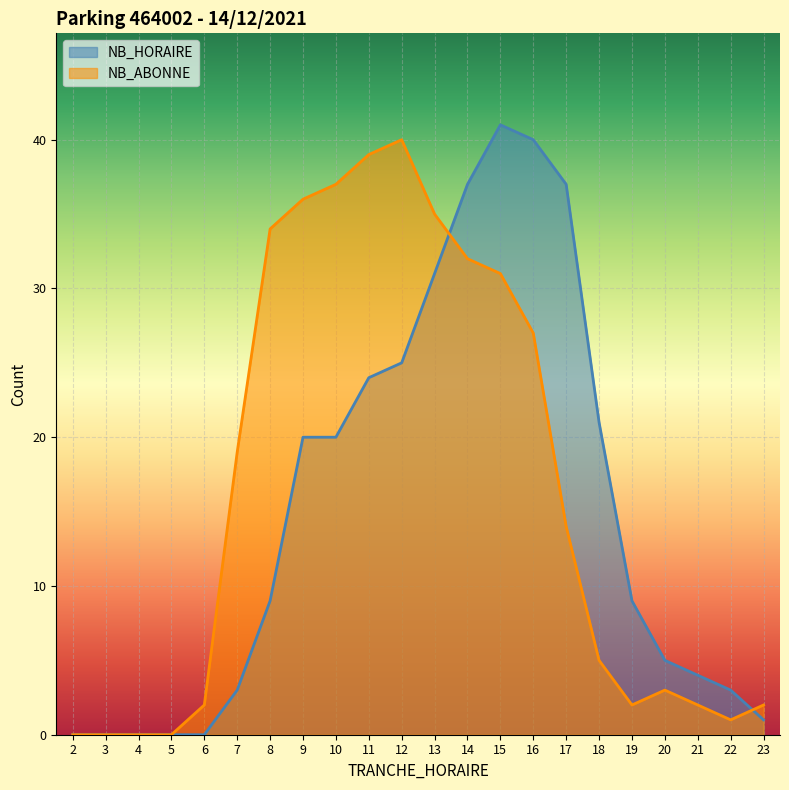

Count the number of categories in the chart.

22